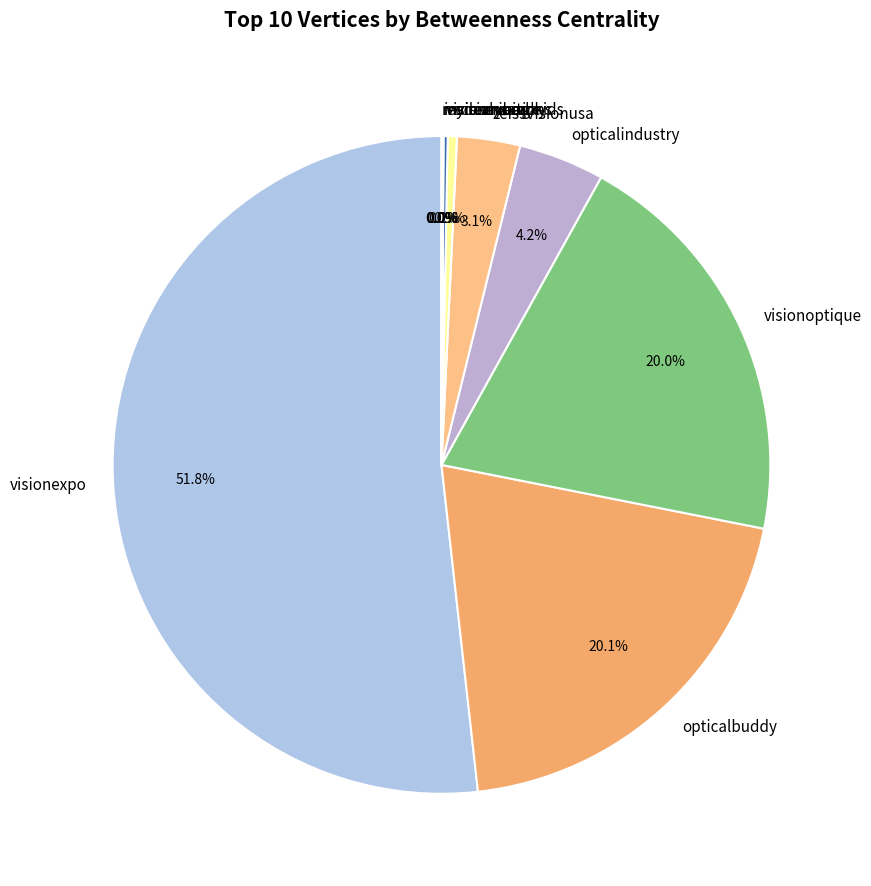

What portion of the pie excludes opticalindustry?

95.8%